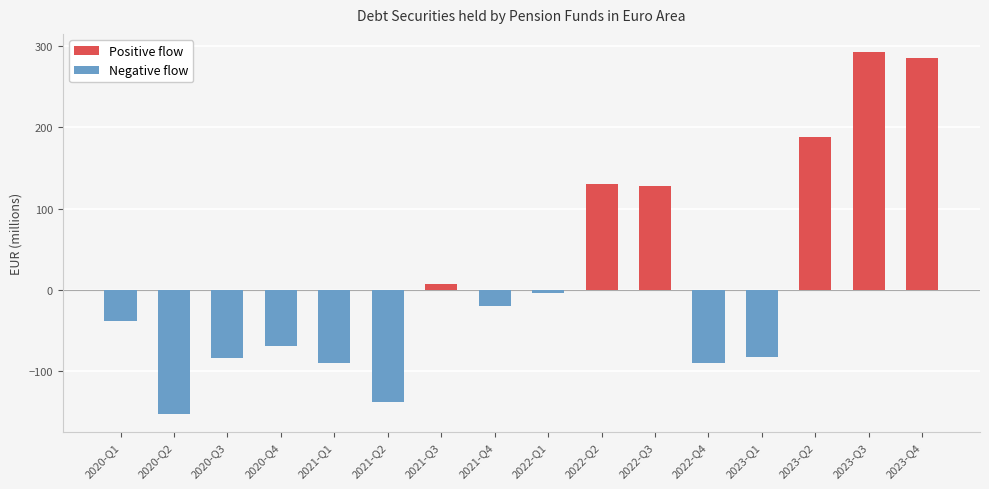

True or false: the data shows 55.7 at 2022-Q3.

False